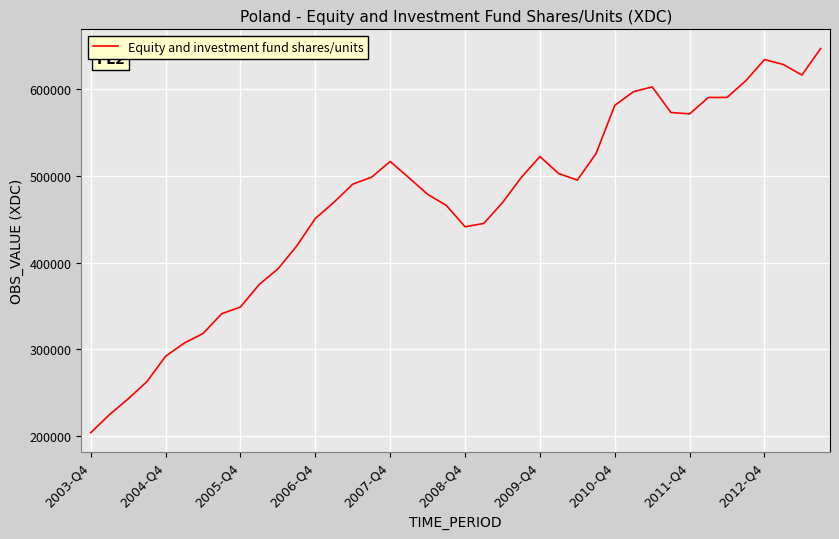

What is the difference between the maximum and minimum values?

443222.5